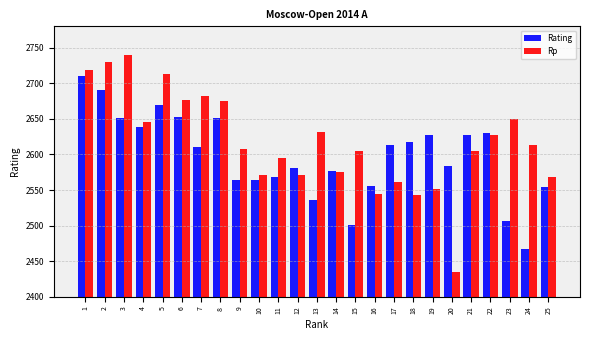

List the series in order of their peak value, highest first.

Rp, Rating